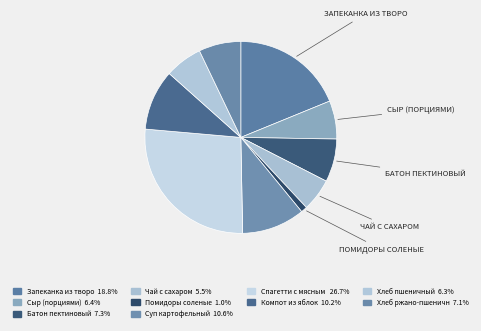

Which category has the smallest portion of the pie?

Помидоры соленые